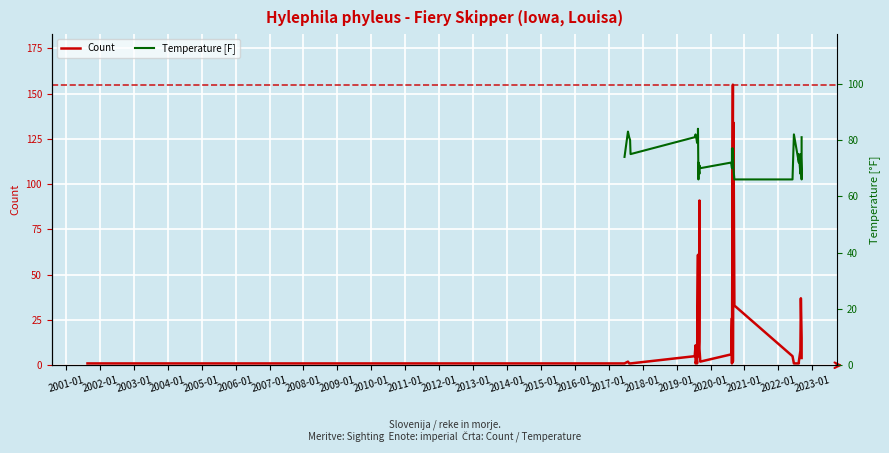

Is the value of Temperature [F] at 2010-01 greater than the value of Count at 27?

Yes